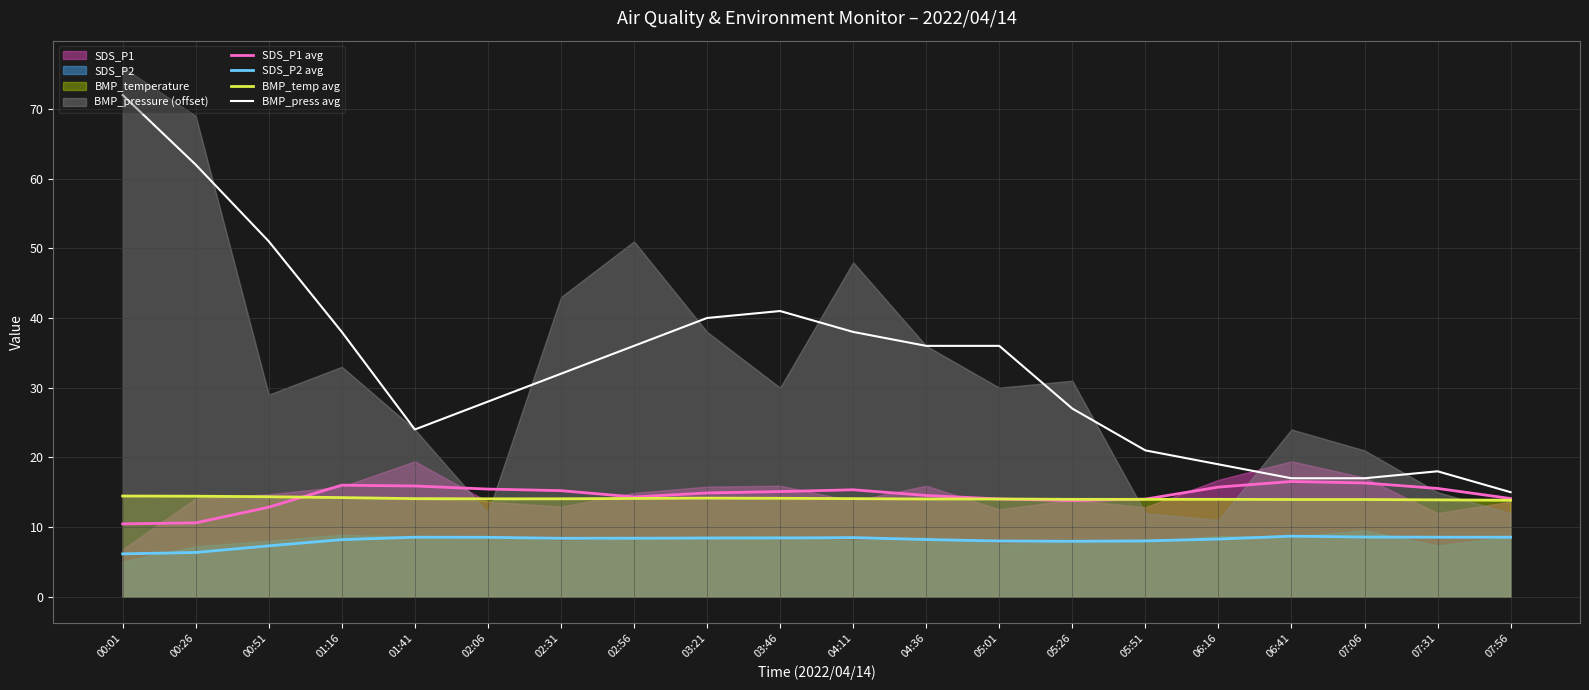

Is it true that BMP_temp avg equals 14.4 at 00:01?

True